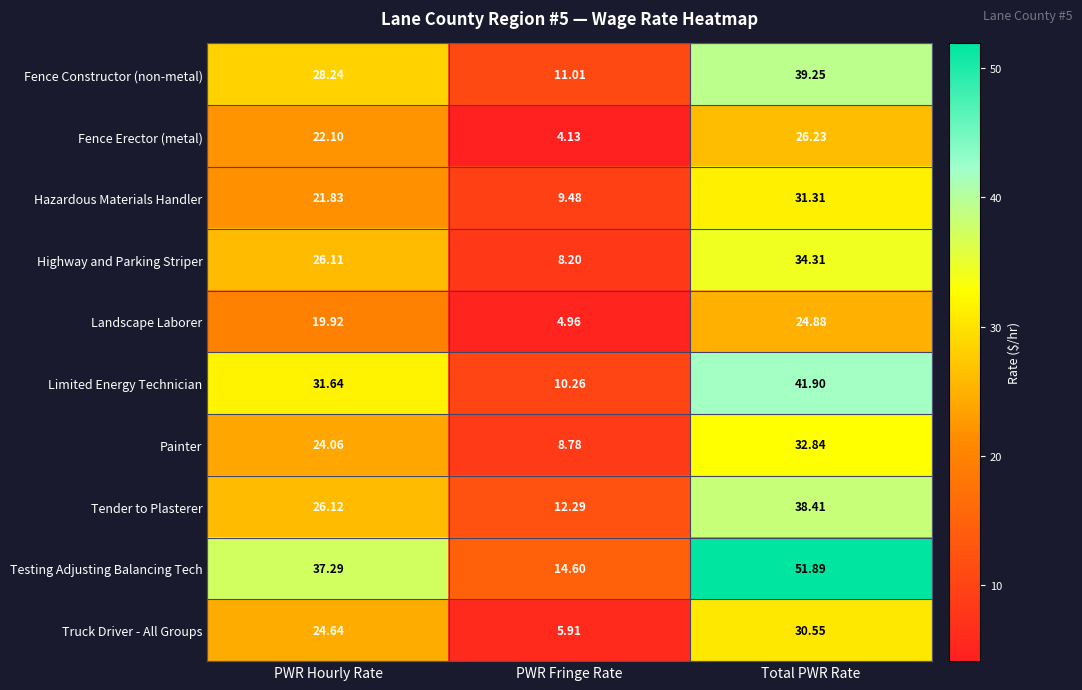

At which category does the chart reach its peak across all series?

Total PWR Rate